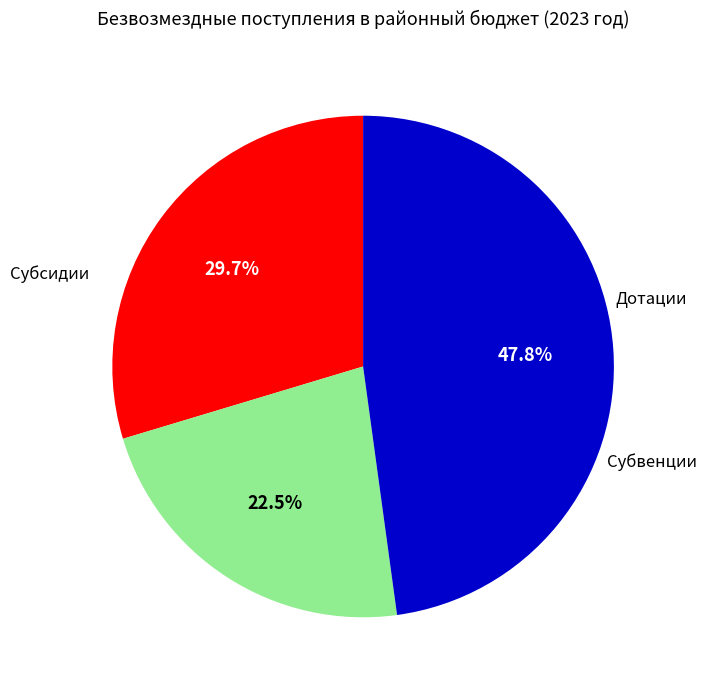

Does any single category account for the majority?

No